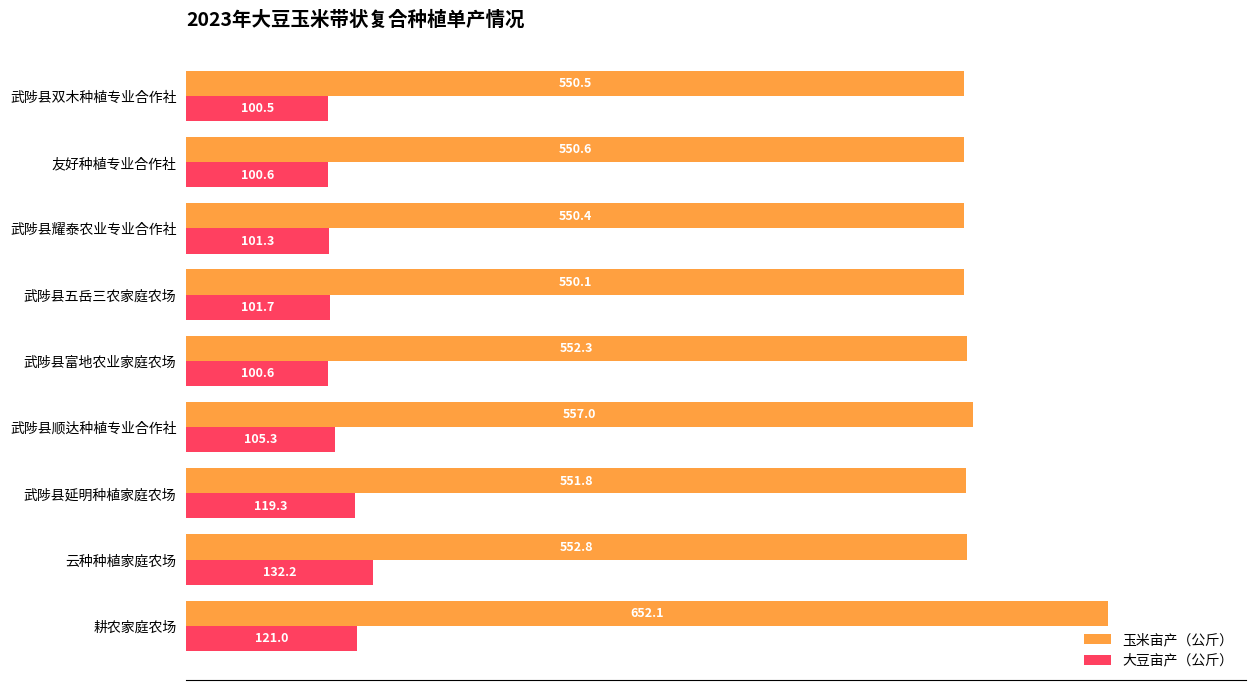

Is the value of 大豆亩产（公斤） at 武陟县五岳三农家庭农场 greater than the value of 玉米亩产（公斤） at 武陟县富地农业家庭农场?

No